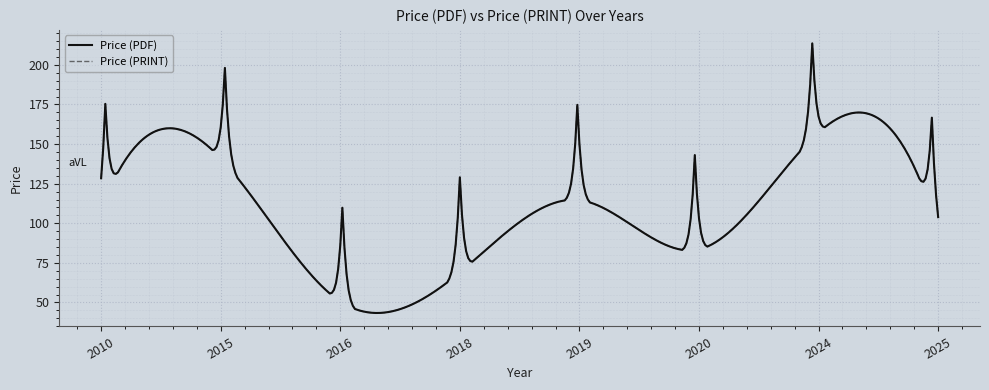

True or false: Price (PDF) and Price (PRINT) intersect in this chart.

False